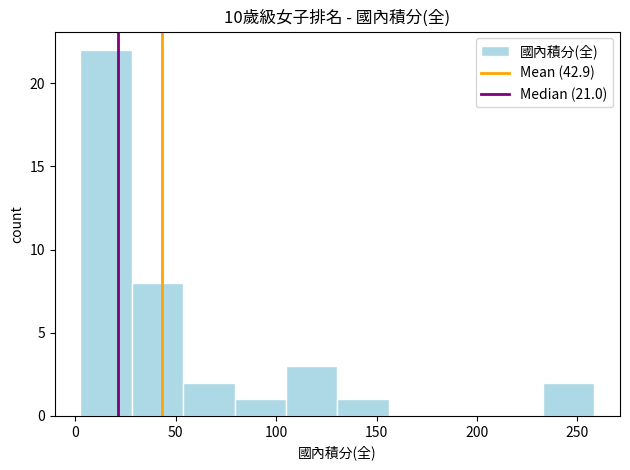

Which range on the x-axis has the tallest bar?

5 to 30